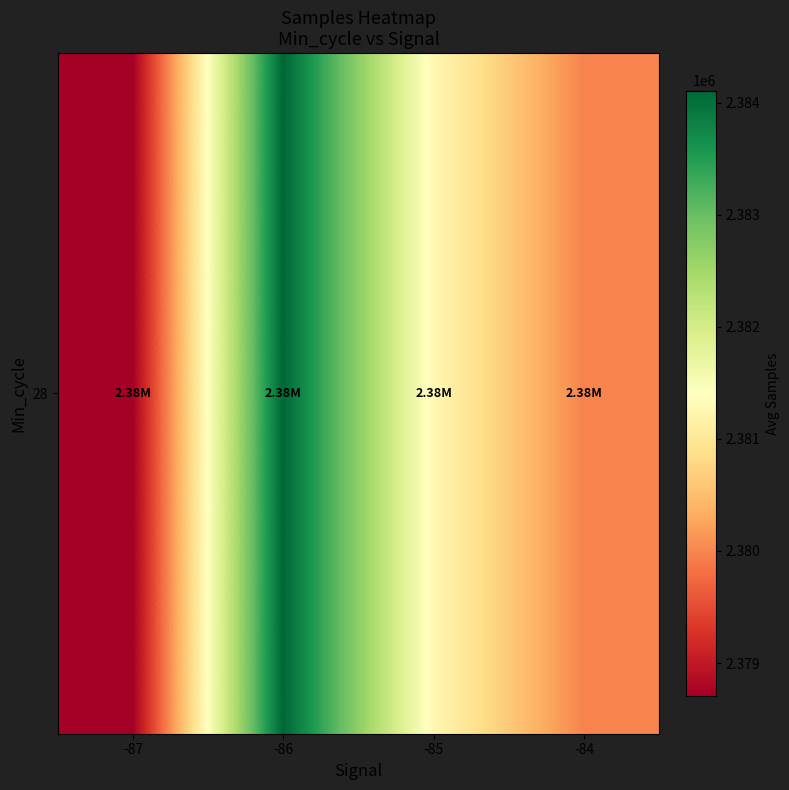

What is the ratio of the value at -87 to the value at -86?

1.0